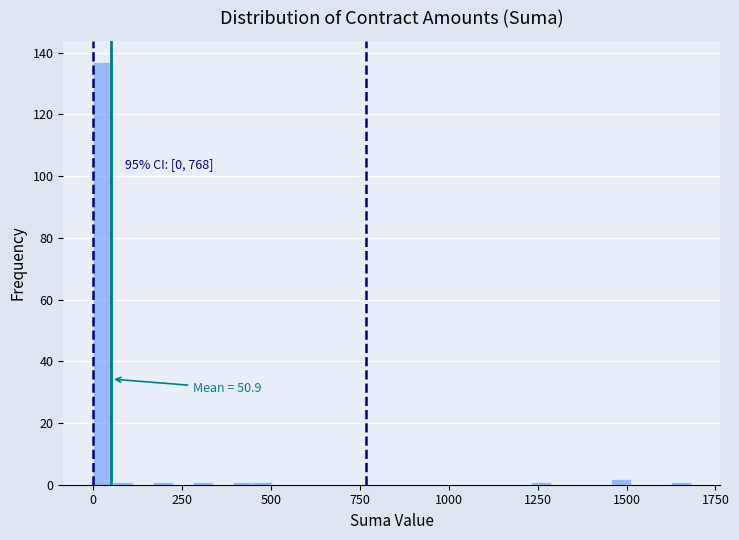

Around what value on the x-axis is the tallest bar? Give the approximate position of its centre, as read against the axis.

50